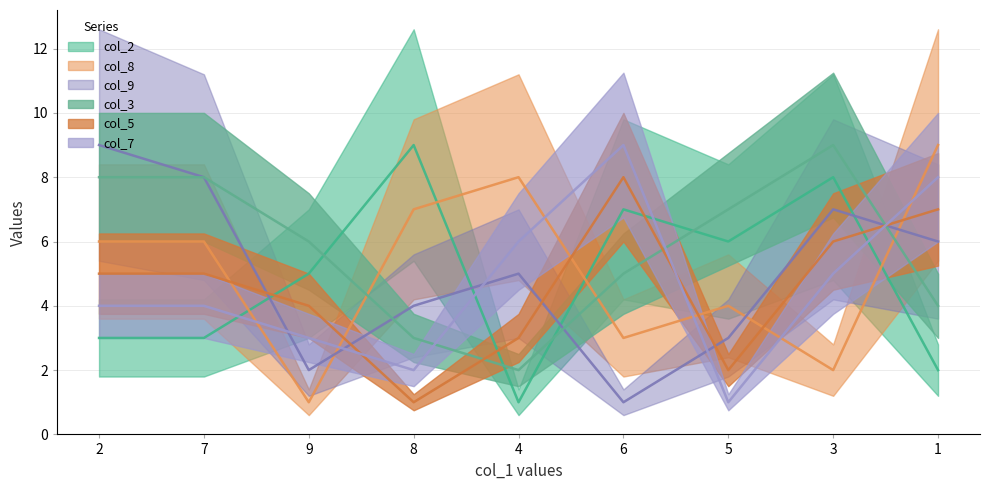

What are all the series names shown in the legend?

col_2, col_8, col_9, col_3, col_5, col_7